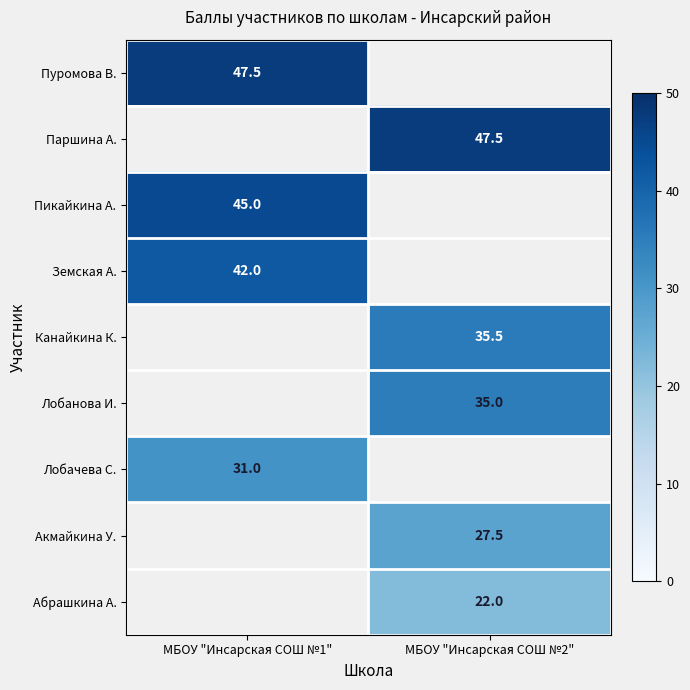

At which category does the chart reach its minimum across all series?

МБОУ "Инсарская СОШ №2"